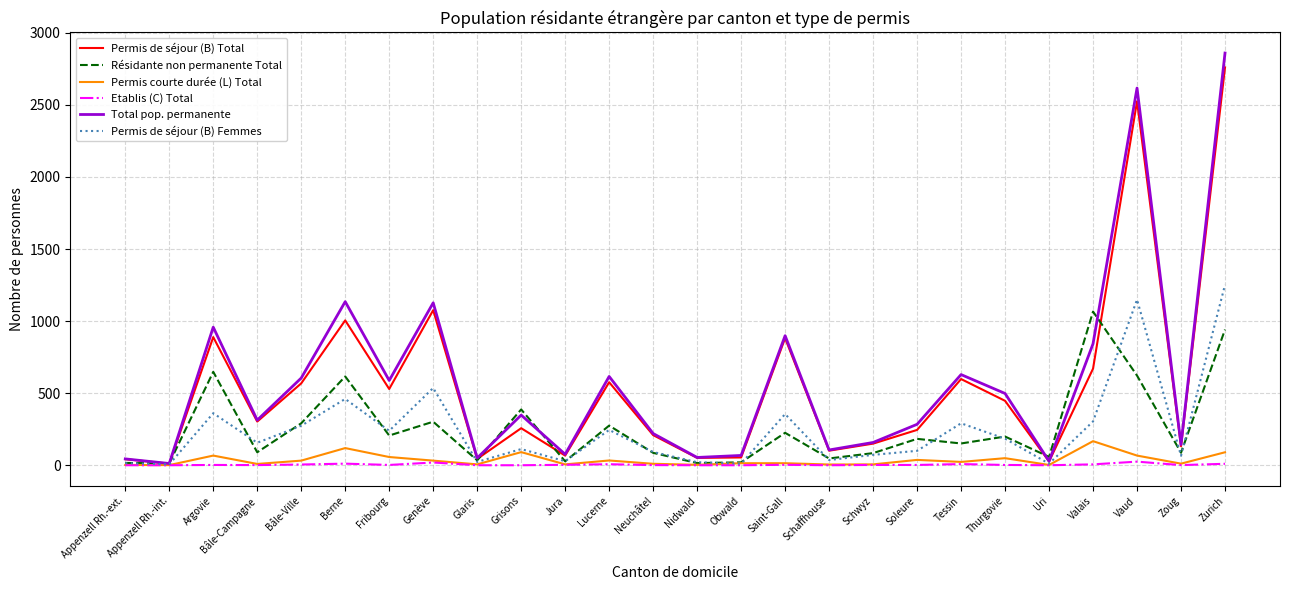

What is the difference between the Résidante non permanente Total values at Valais and Fribourg?

860